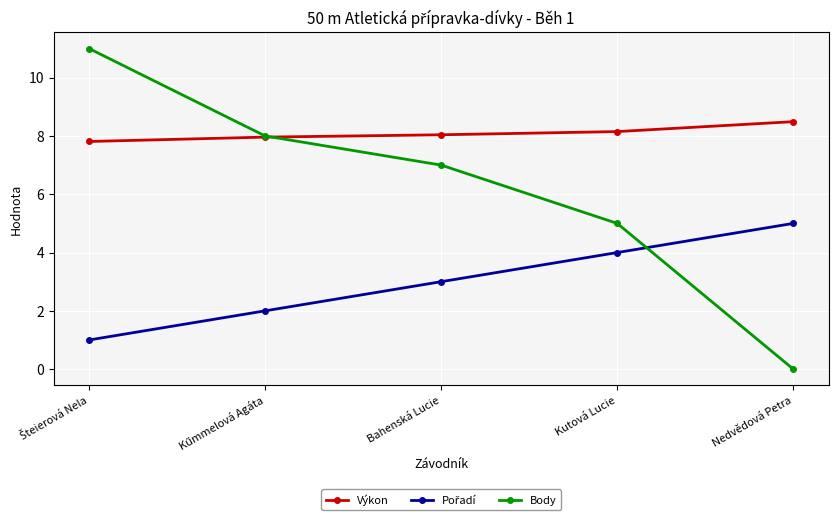

What is the value of the Body point at the 4th from the left?

5.0